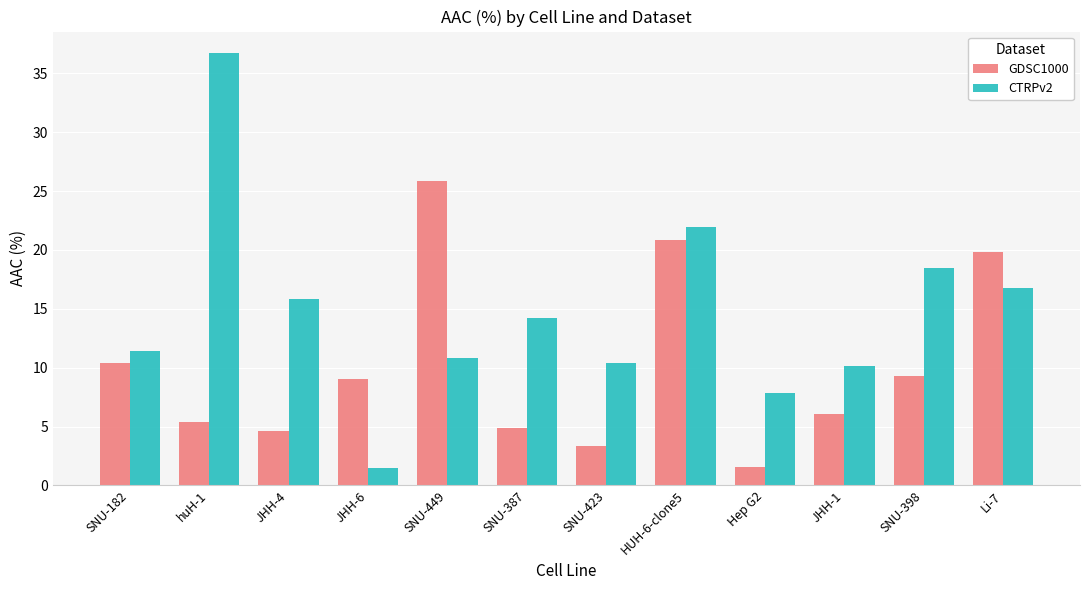

What is the sum of all CTRPv2 values?

176.1